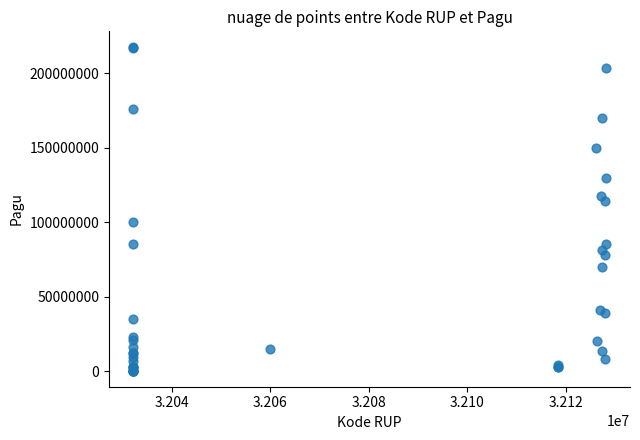

What Y value in the scatter plot is closest to 108830000?

114296000